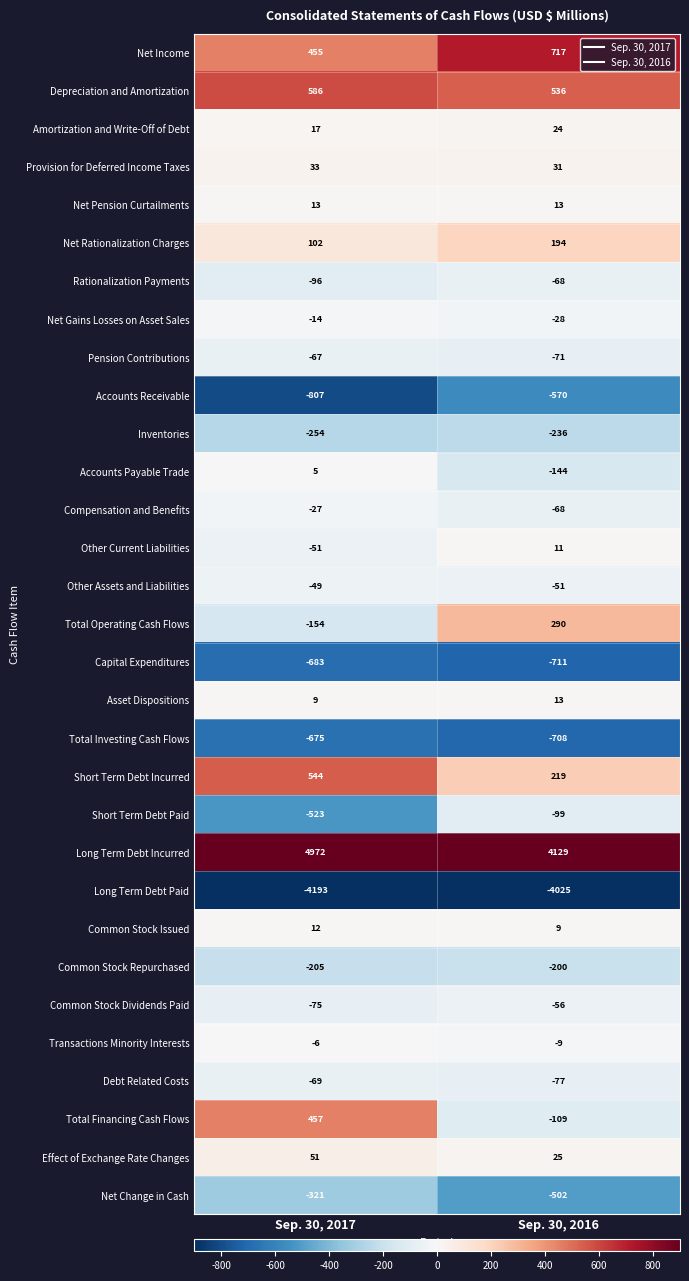

Is the value of Long Term Debt Incurred at Sep. 30, 2016 greater than the value of Short Term Debt Paid at Sep. 30, 2017?

Yes